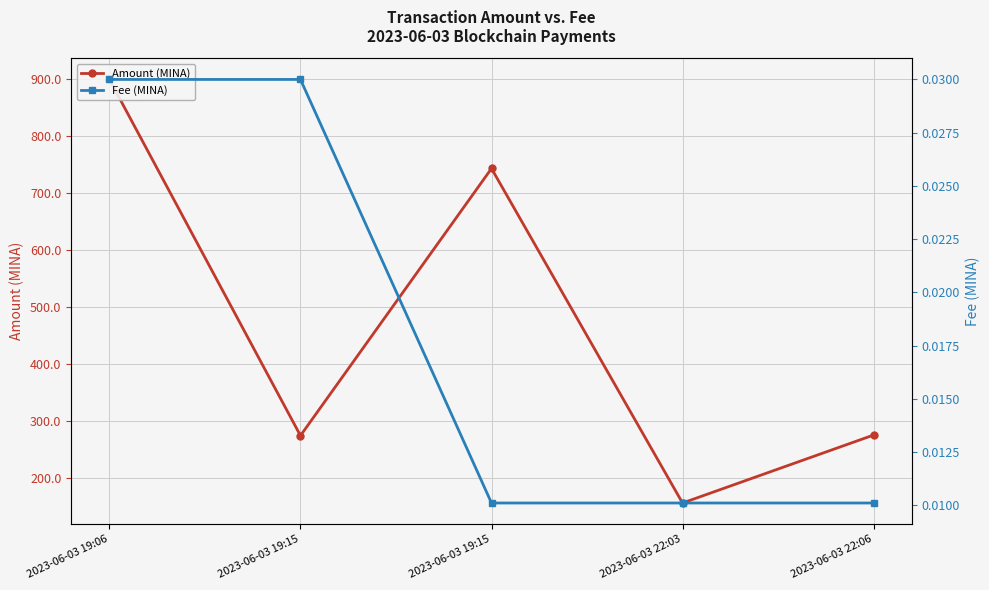

Where does the Amount (MINA) series first go above 275?

2023-06-03 19:06